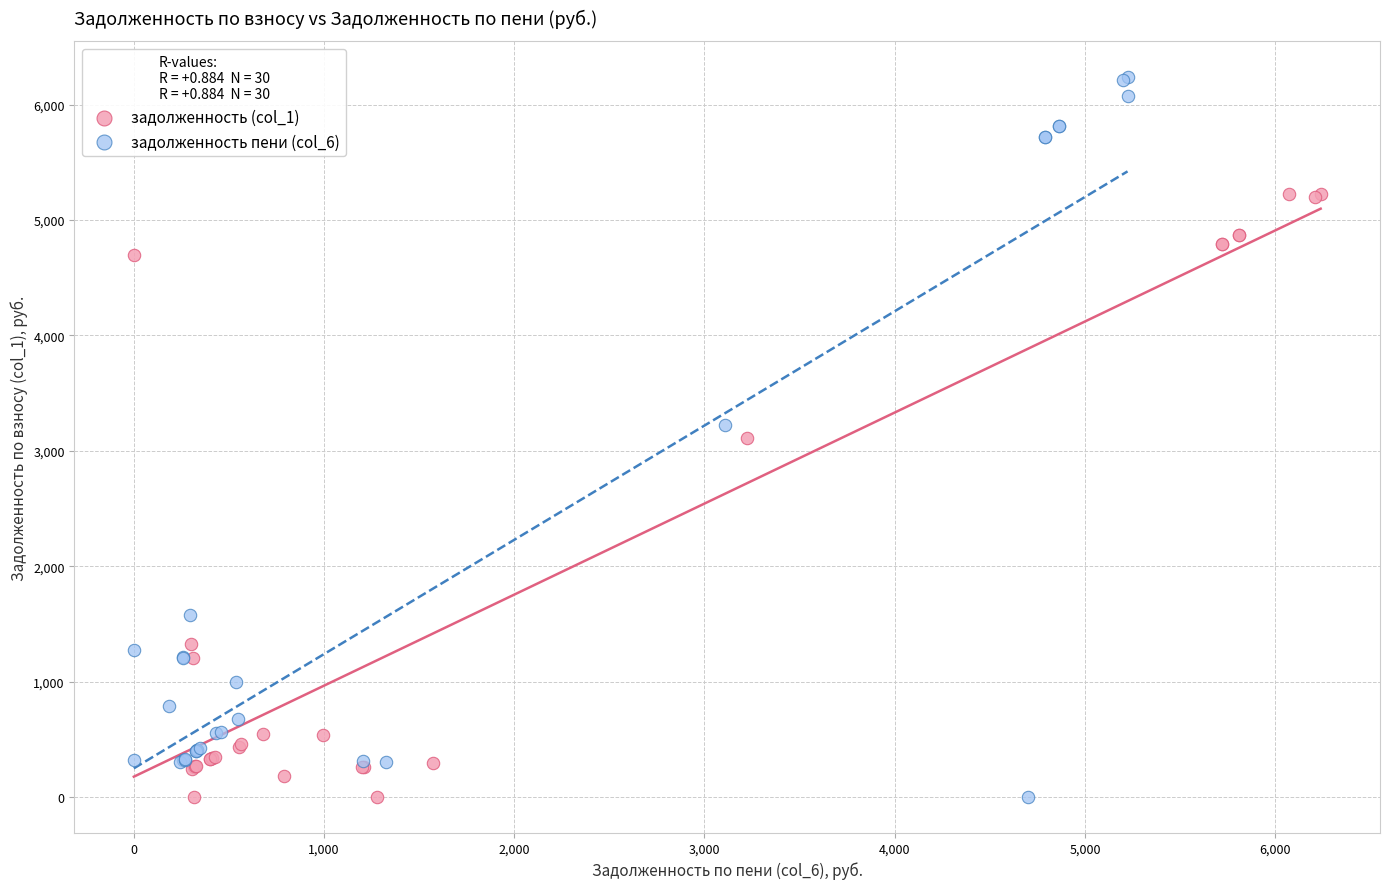

Which series has the widest spread of Y values?

задолженность пени (col_6)